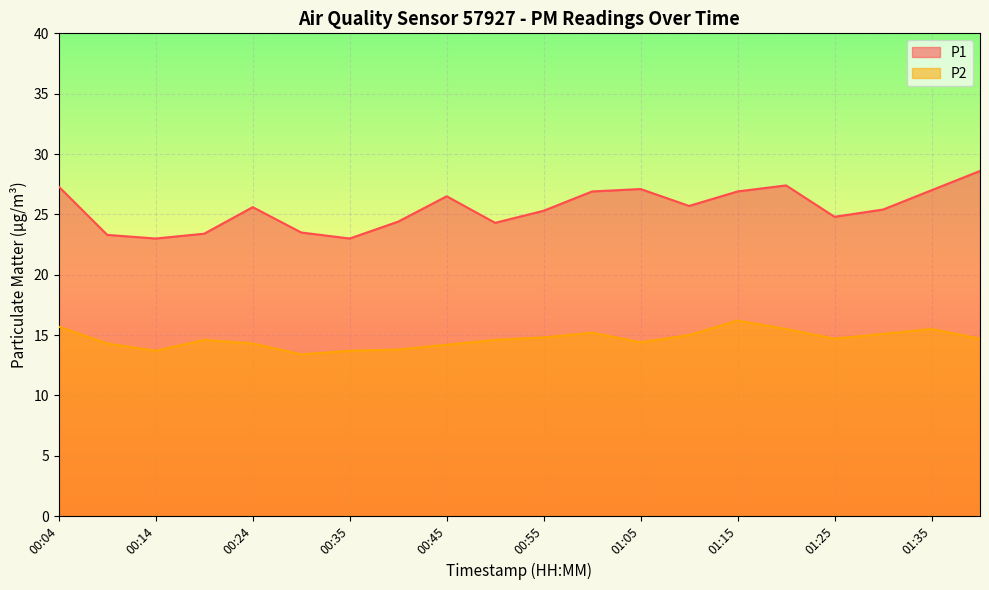

How many lines are shown in the chart?

2